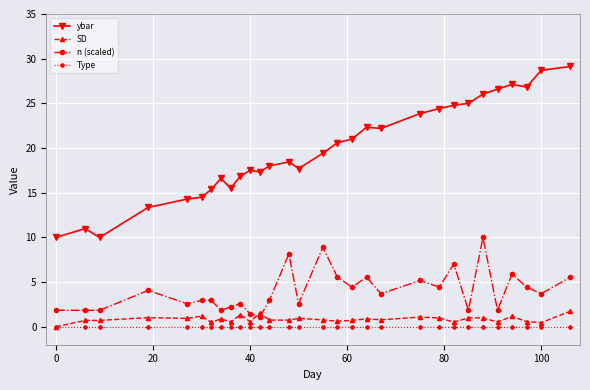

Which series has the widest spread of values?

ybar